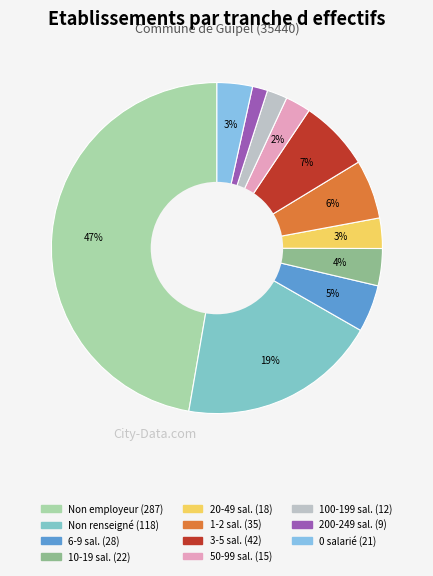

Count the number of slices in the pie.

11